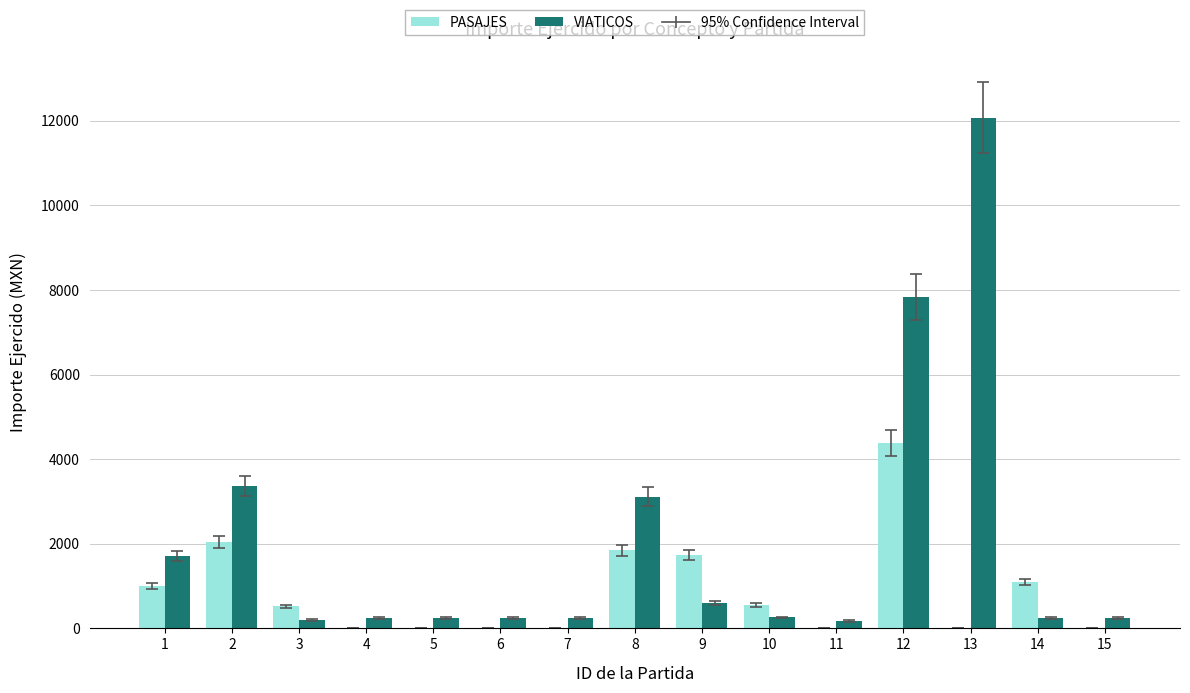

Between 12 and 15, which series saw the biggest shift?

VIATICOS